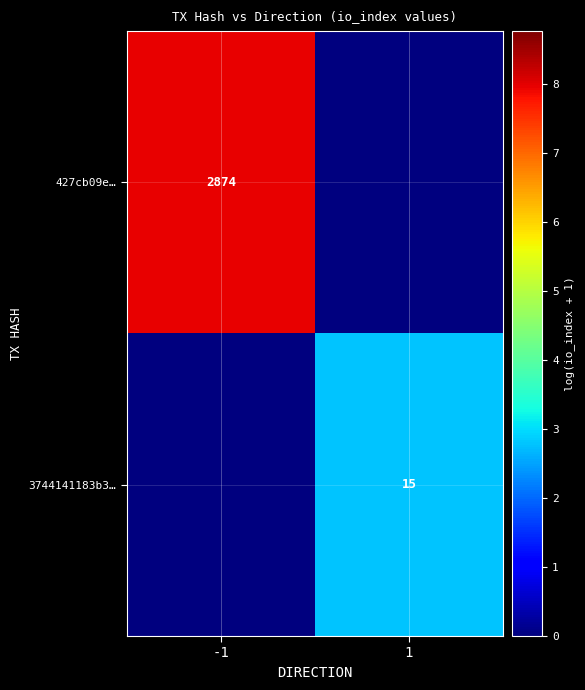

The 427cb09e… series shows 2874 at -1. True or false?

True